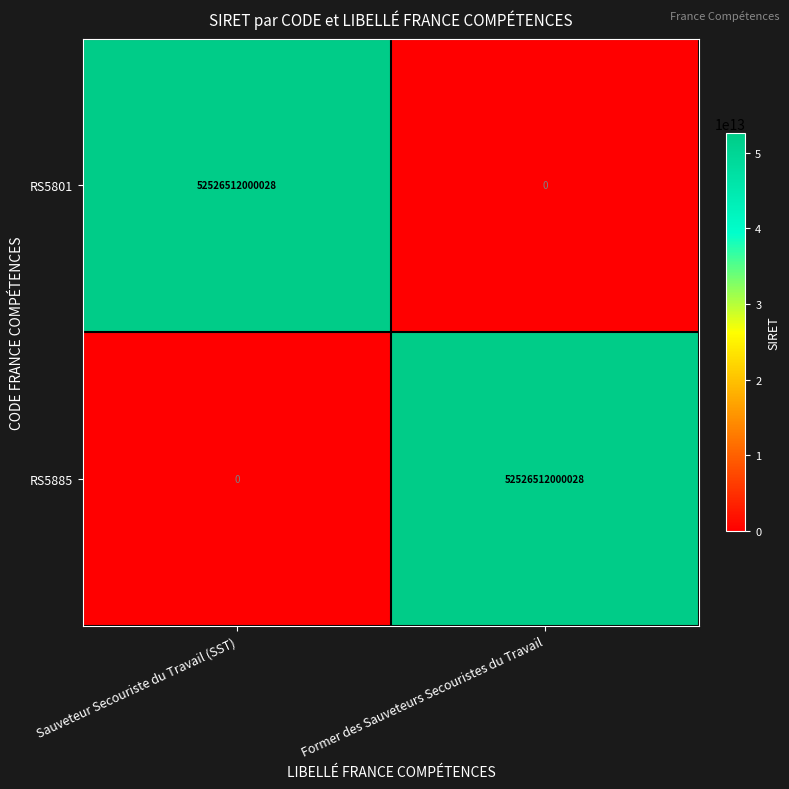

Rank the series at Former des Sauveteurs Secouristes du Travail from lowest to highest value.

RS5801, RS5885